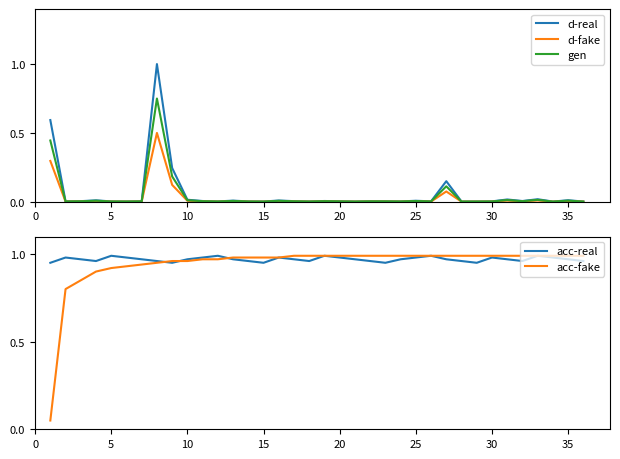

Reading left to right, what are all the values shown in this chart?

d-real: 0.6	0.0	0.0	0.0	0.0	0.0	0.0	1.0	0.2	0.0	0.0	0.0	0.0	0.0	0.0	0.0	0.0	0.0	0.0	0.0	0.0	0.0	0.0	0.0	0.0	0.0	0.1	0.0	0.0	0.0	0.0	0.0	0.0	0.0	0.0	0.0
d-fake: 0.3	0.0	0.0	0.0	0.0	0.0	0.0	0.5	0.1	0.0	0.0	0.0	0.0	0.0	0.0	0.0	0.0	0.0	0.0	0.0	0.0	0.0	0.0	0.0	0.0	0.0	0.1	0.0	0.0	0.0	0.0	0.0	0.0	0.0	0.0	0.0
gen: 0.4	0.0	0.0	0.0	0.0	0.0	0.0	0.8	0.2	0.0	0.0	0.0	0.0	0.0	0.0	0.0	0.0	0.0	0.0	0.0	0.0	0.0	0.0	0.0	0.0	0.0	0.1	0.0	0.0	0.0	0.0	0.0	0.0	0.0	0.0	0.0
acc-real: 0.9	1.0	1.0	1.0	1.0	1.0	1.0	1.0	0.9	1.0	1.0	1.0	1.0	1.0	0.9	1.0	1.0	1.0	1.0	1.0	1.0	1.0	0.9	1.0	1.0	1.0	1.0	1.0	0.9	1.0	1.0	1.0	1.0	1.0	1.0	1.0
acc-fake: 0.1	0.8	0.8	0.9	0.9	0.9	0.9	0.9	1.0	1.0	1.0	1.0	1.0	1.0	1.0	1.0	1.0	1.0	1.0	1.0	1.0	1.0	1.0	1.0	1.0	1.0	1.0	1.0	1.0	1.0	1.0	1.0	1.0	1.0	1.0	1.0